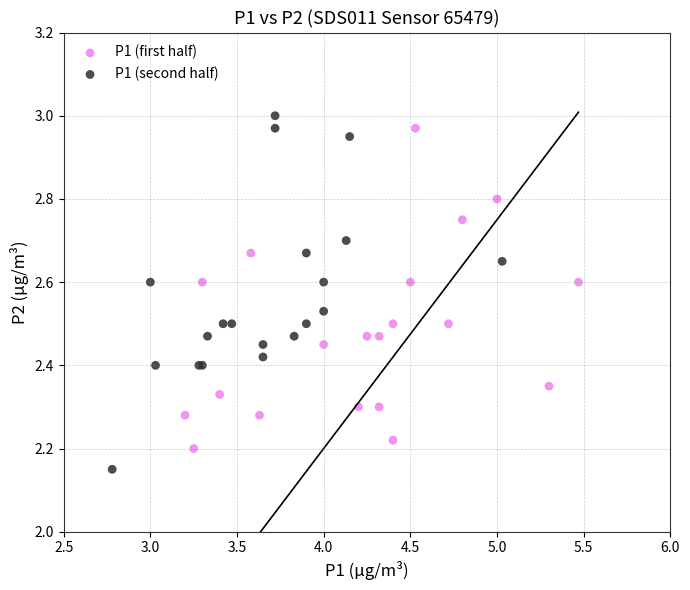

Which series has the widest spread of Y values?

P1 (second half)